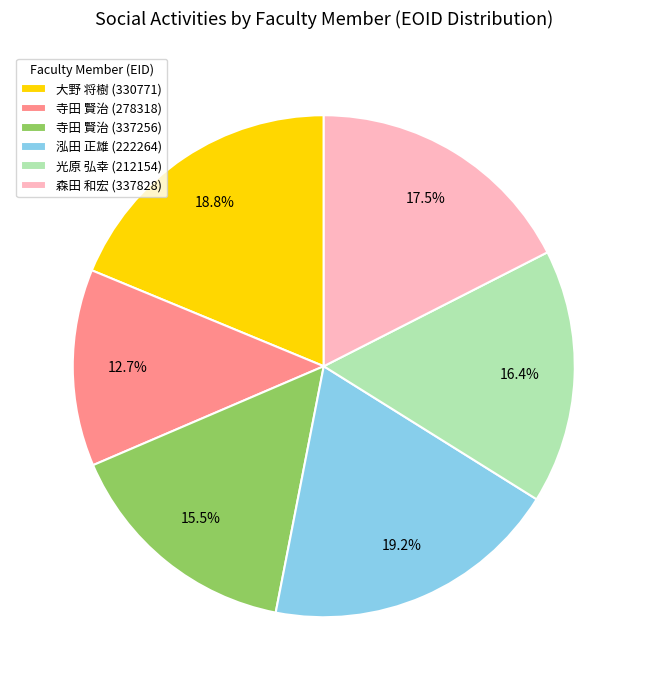

What is the ratio of the value at 森田 和宏 (337828) to the value at 大野 将樹 (330771)?

0.9